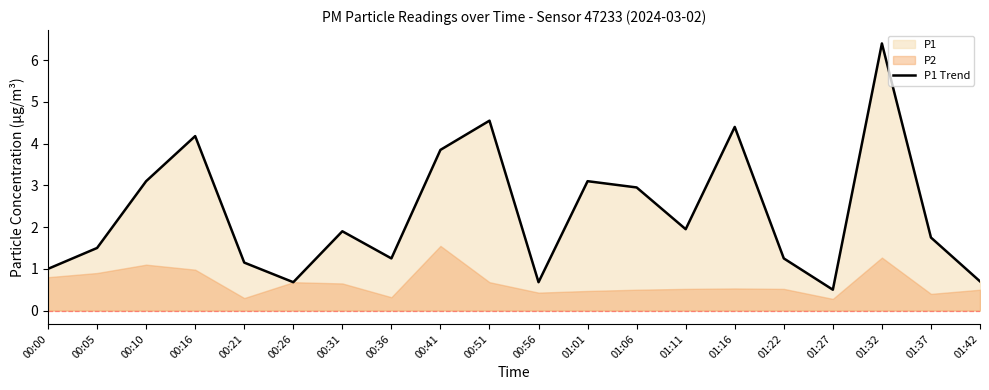

What is the greatest value displayed?

6.4